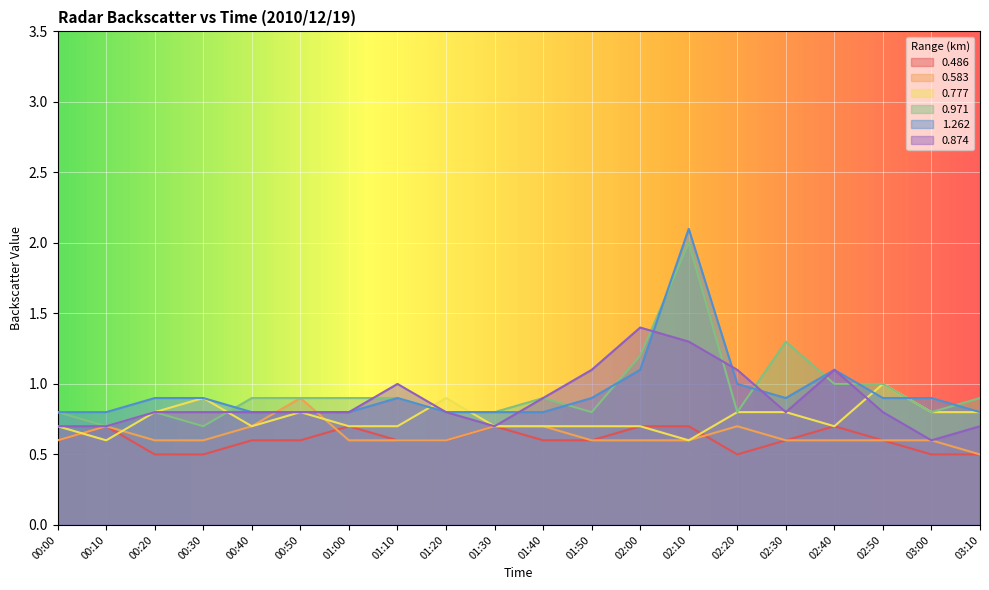

What is the spread (max minus min) of values at 01:40?

0.3